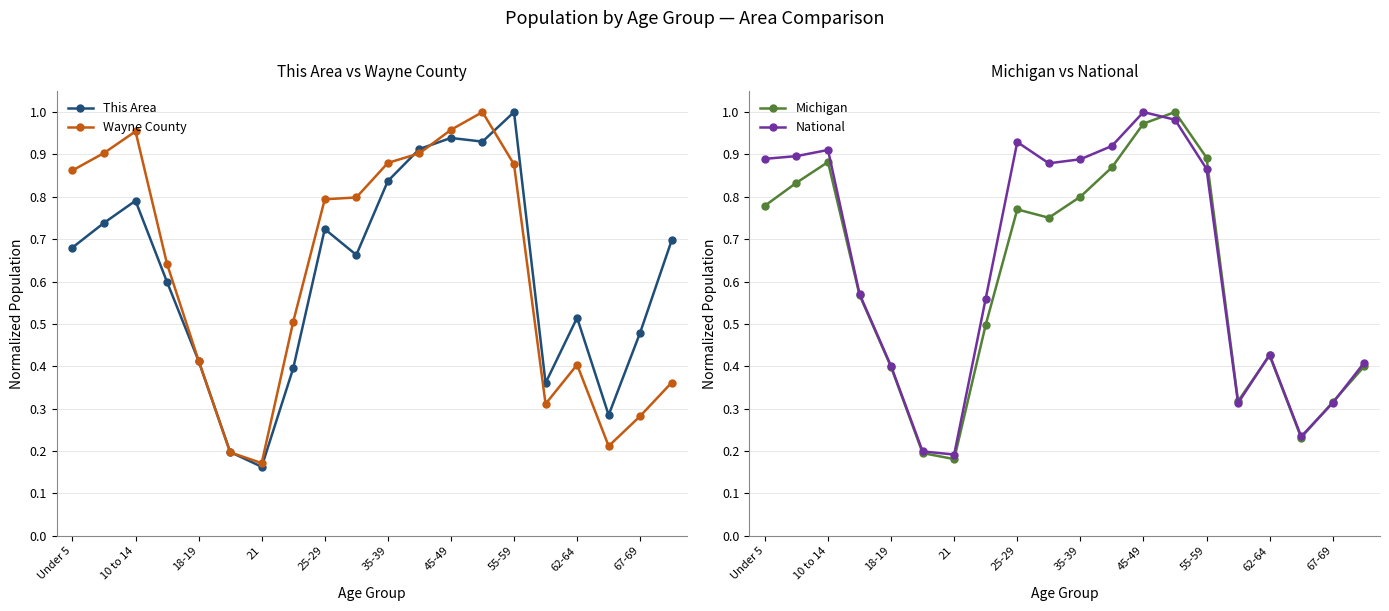

What is the label of the 1st point from the right?

19